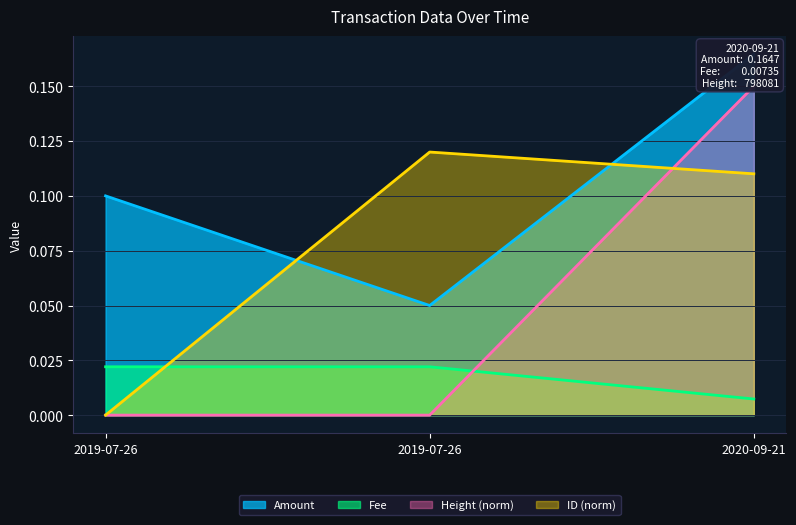

Which has a higher value, 2019-07-26 or 2019-07-26?

2019-07-26